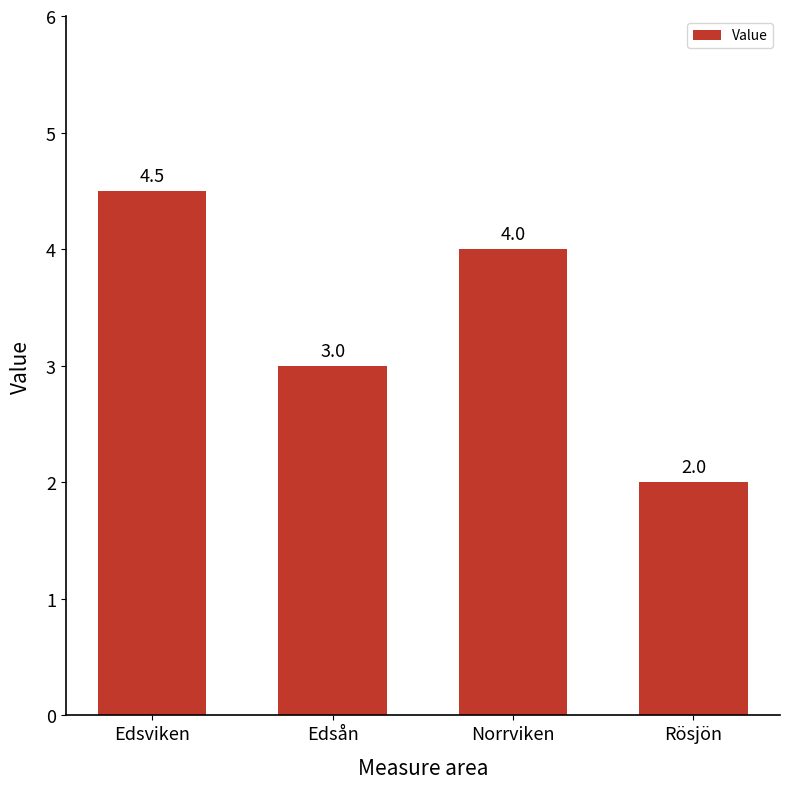

Rank the categories by value from lowest to highest.

Rösjön, Edsån, Norrviken, Edsviken